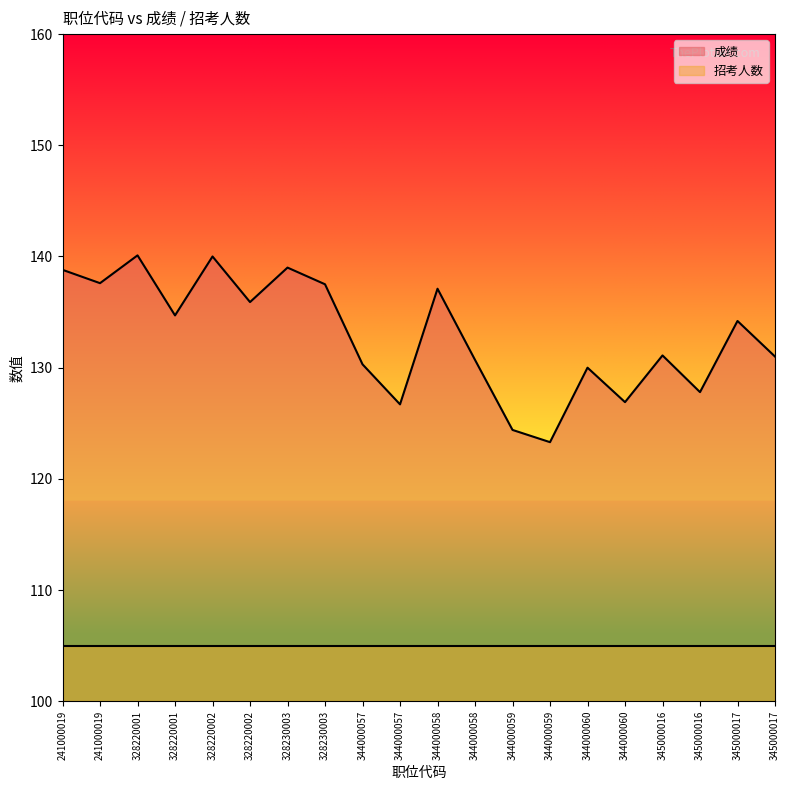

How many data points are less than 134?

10